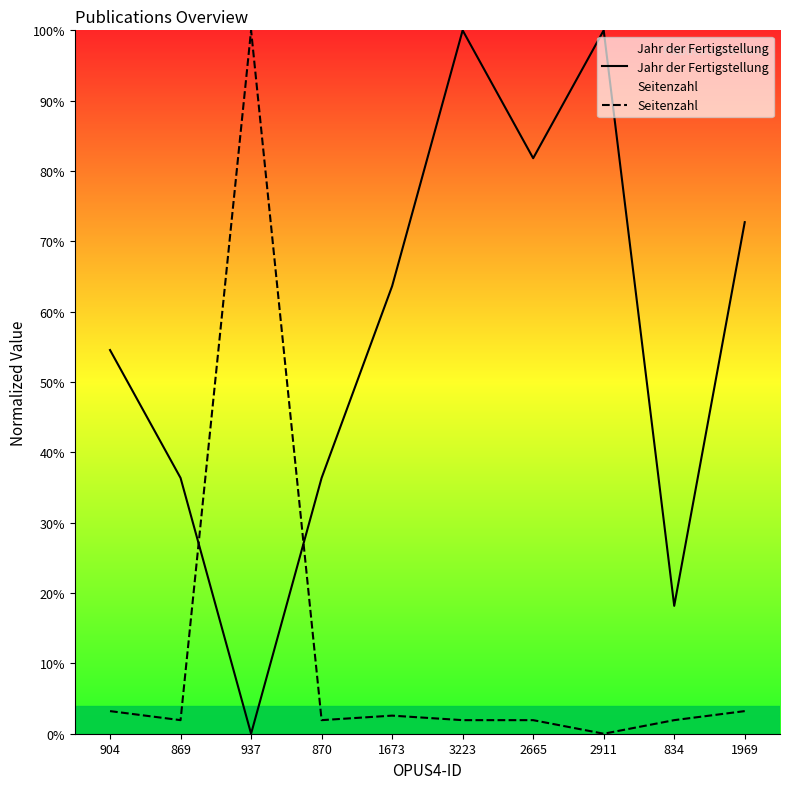

How many data points in Jahr der Fertigstellung are less than 63?

5